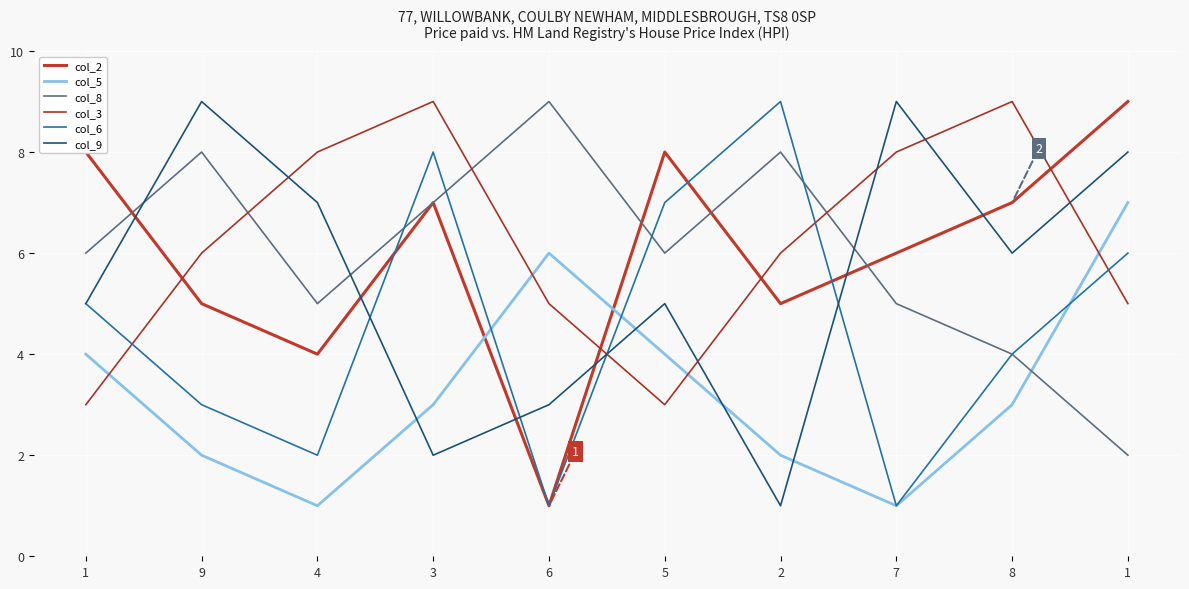

Which category has the highest value in the col_9 series?

9